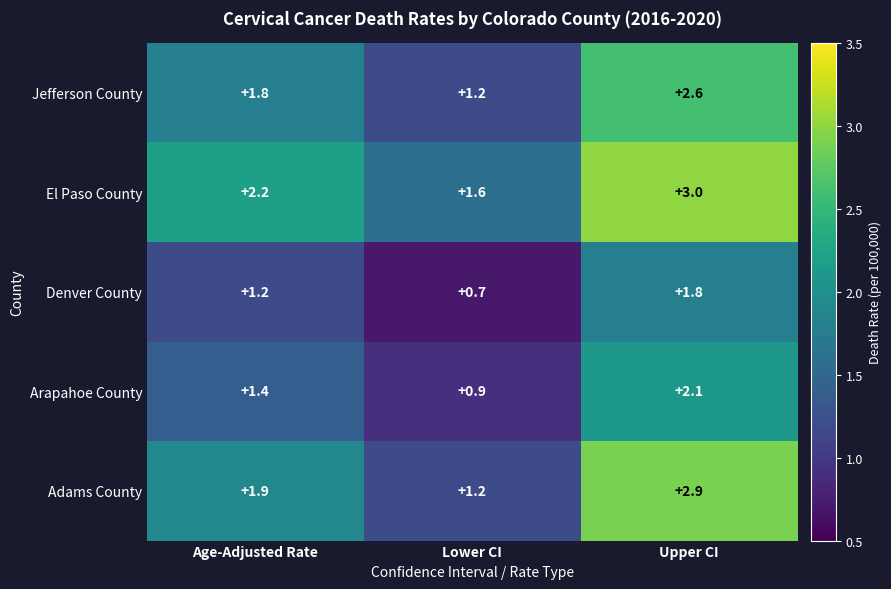

Reading left to right, extract all data points from this chart.

Jefferson County: Age-Adjusted Rate=1.8	Lower CI=1.2	Upper CI=2.6
El Paso County: Age-Adjusted Rate=2.2	Lower CI=1.6	Upper CI=3.0
Denver County: Age-Adjusted Rate=1.2	Lower CI=0.7	Upper CI=1.8
Arapahoe County: Age-Adjusted Rate=1.4	Lower CI=0.9	Upper CI=2.1
Adams County: Age-Adjusted Rate=1.9	Lower CI=1.2	Upper CI=2.9